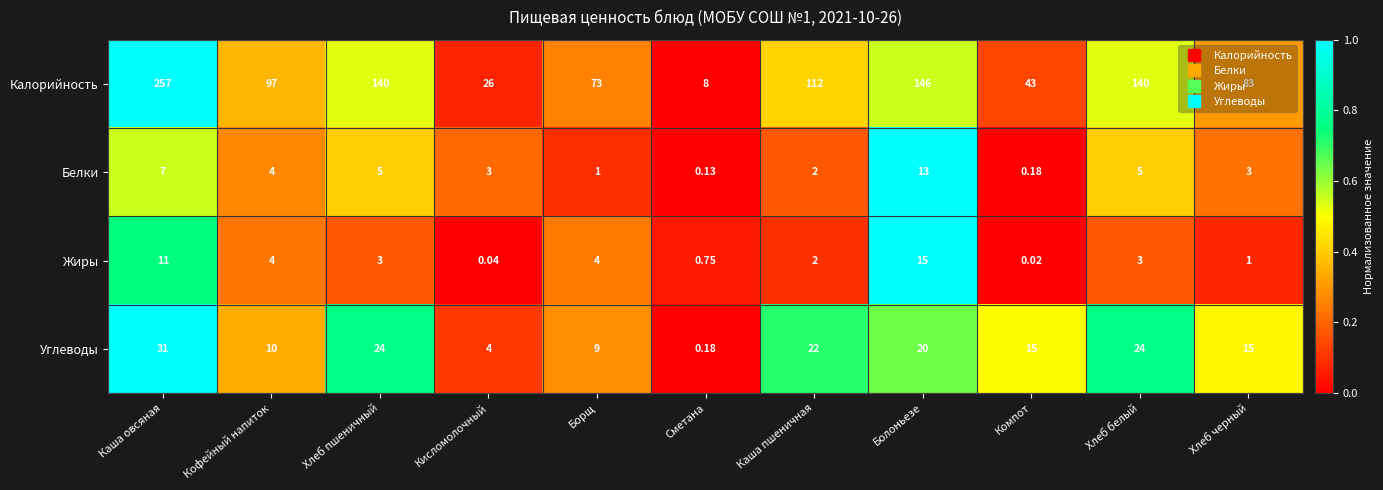

Which category has the highest value in the Калорийность series?

Каша овсяная